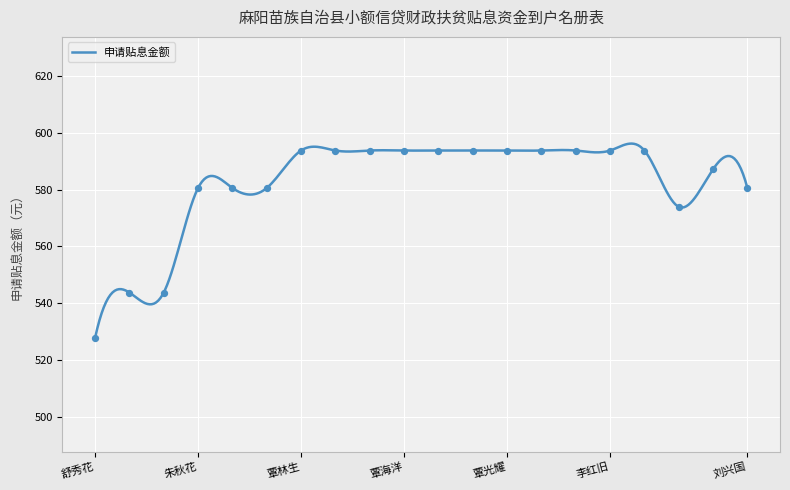

Between 刘先贵 and 覃海洋, which is larger?

覃海洋